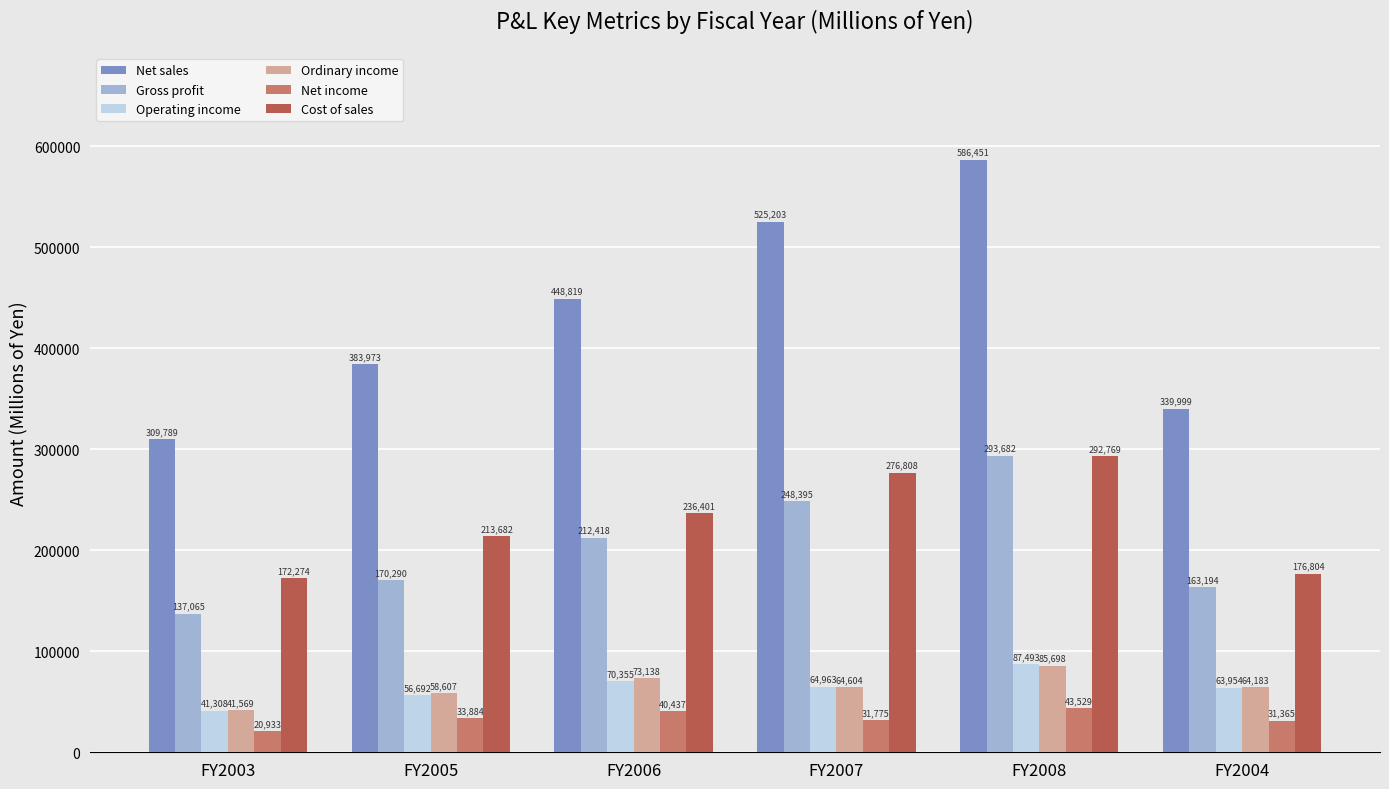

Rank the series at FY2005 from lowest to highest value.

Net income, Operating income, Ordinary income, Gross profit, Cost of sales, Net sales